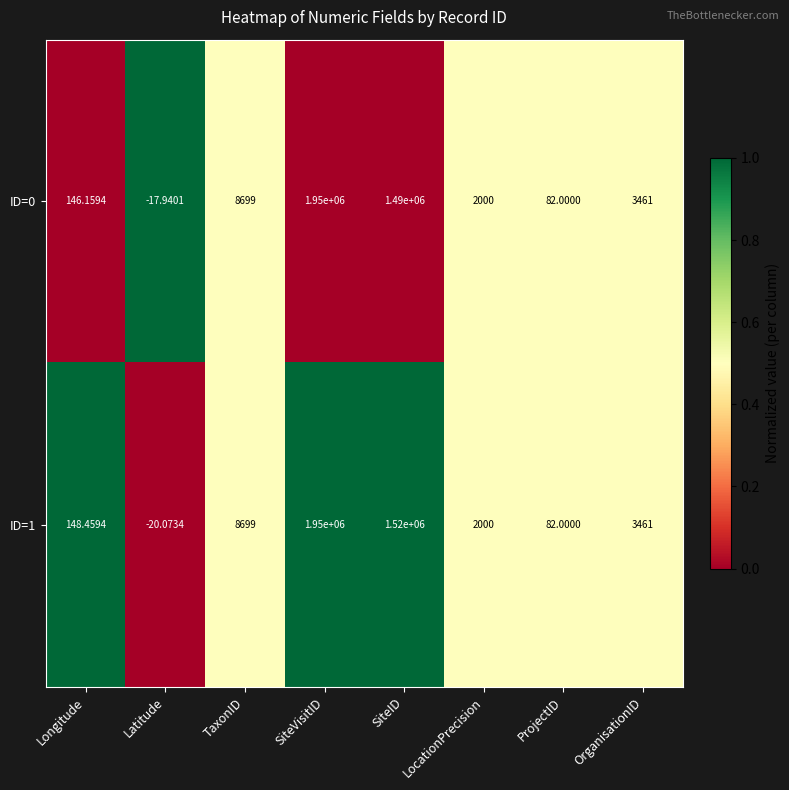

Which series has the largest range (max minus min)?

ID=1